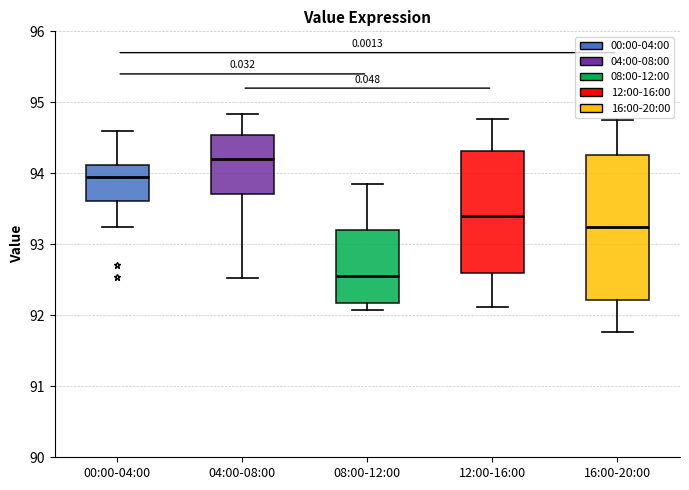

Reading left to right, transcribe this box plot: for each box, give where its median line is, the range the box spans, and where its two whiskers end, as read against the y-axis. The values are not printed on the chart, so give them approximately, as read against the axis.

00:00-04:00: median 94.0, box 93.6 to 94.1, whiskers 93.3 to 94.6
04:00-08:00: median 94.2, box 93.7 to 94.5, whiskers 92.5 to 94.8
08:00-12:00: median 92.6, box 92.2 to 93.2, whiskers 92.1 to 93.9
12:00-16:00: median 93.4, box 92.6 to 94.3, whiskers 92.1 to 94.8
16:00-20:00: median 93.2, box 92.2 to 94.3, whiskers 91.8 to 94.8